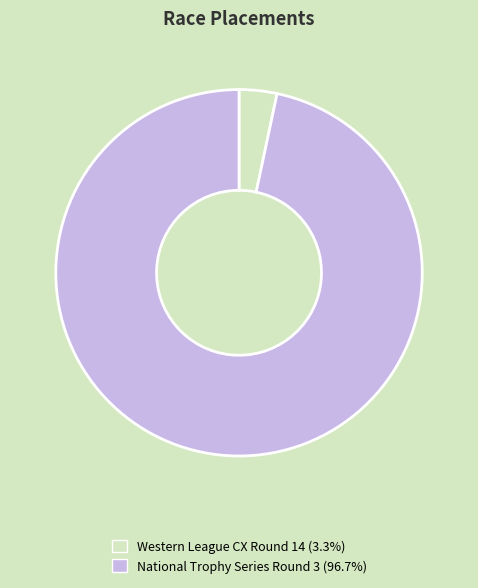

Count the number of slices in the pie.

2